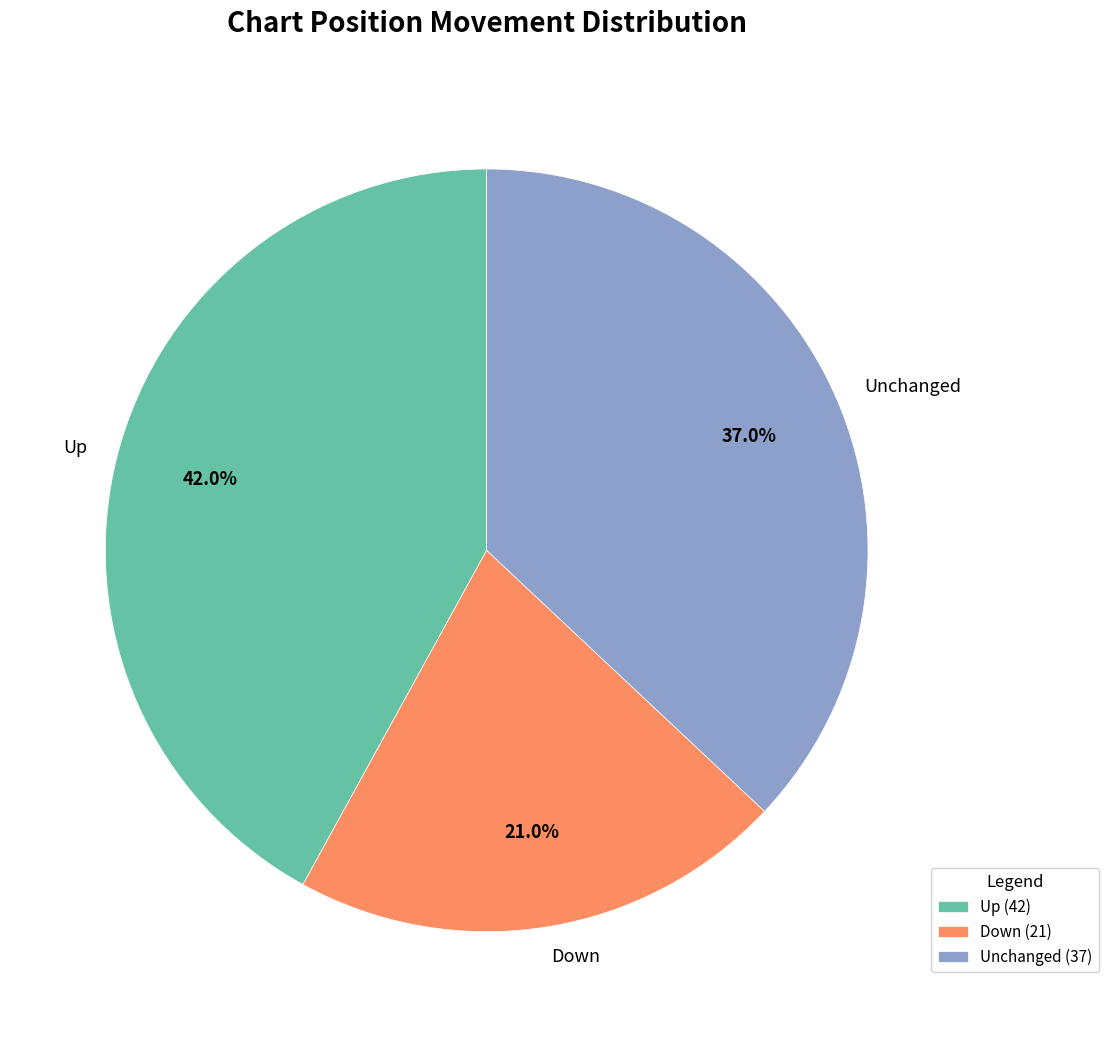

What is the total percentage of Up and Down?

63.0%